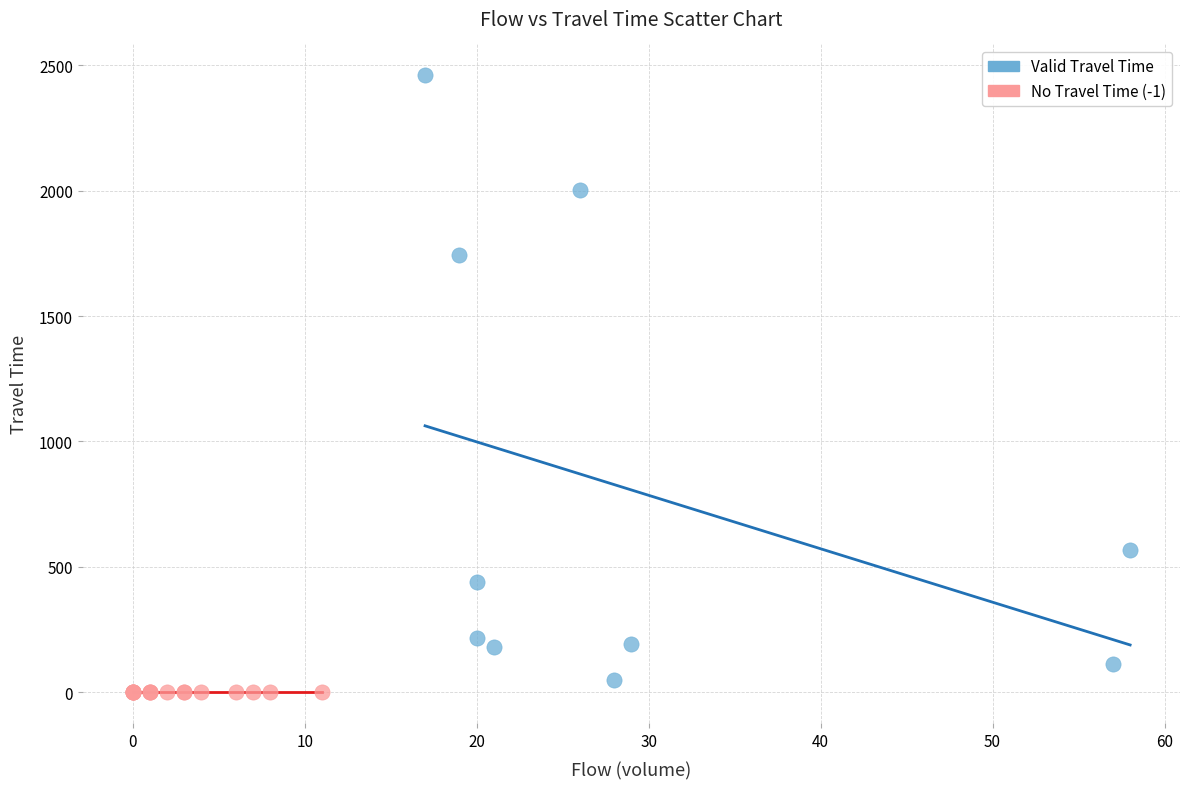

Which series contains the highest Y value?

Valid Travel Time